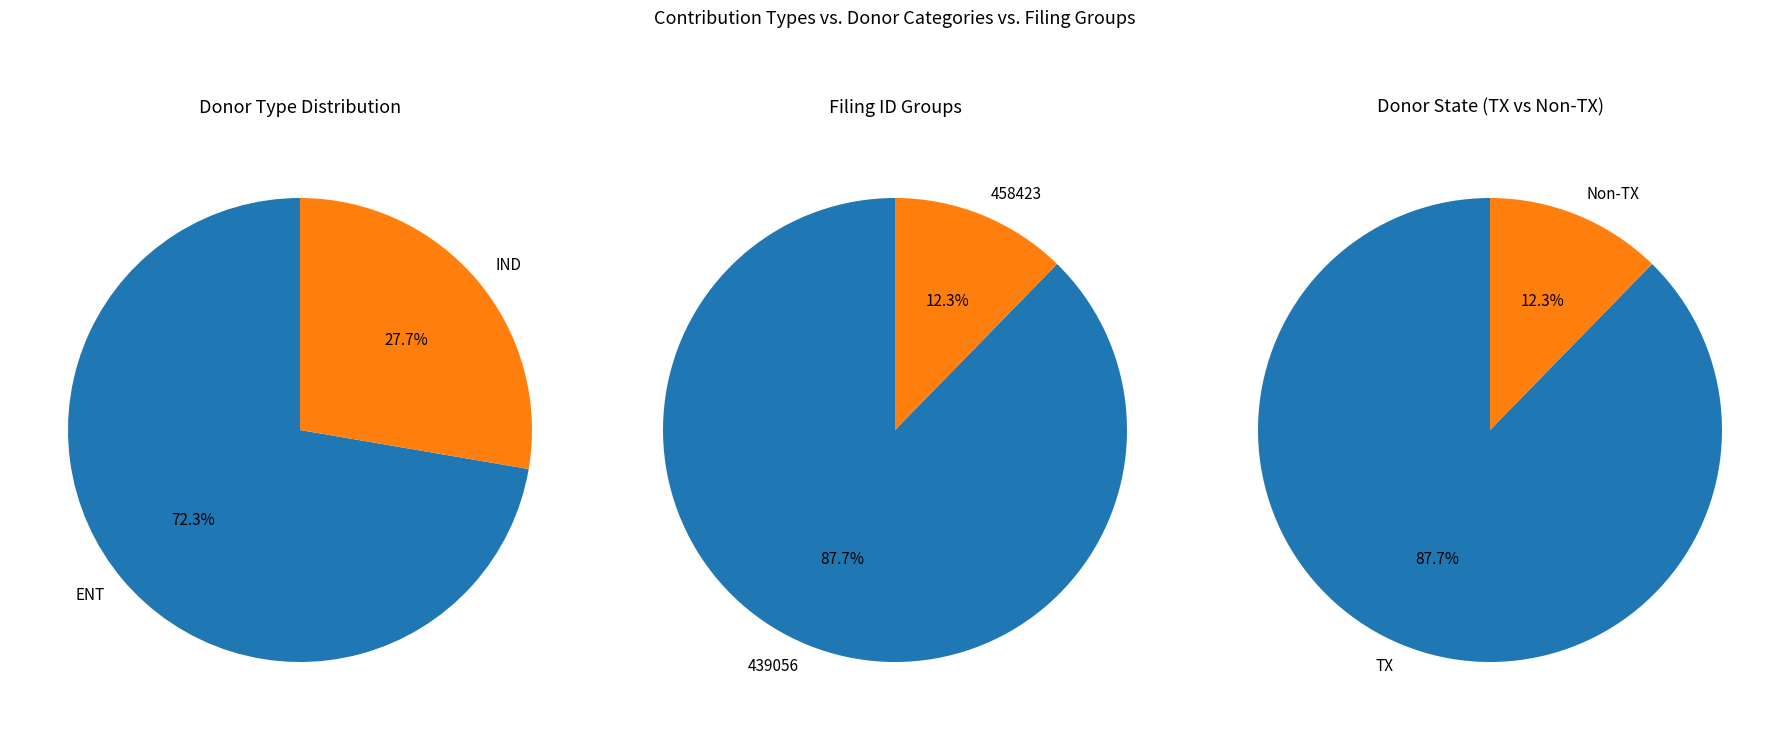

What is the change in value from ENT to IND?

-29